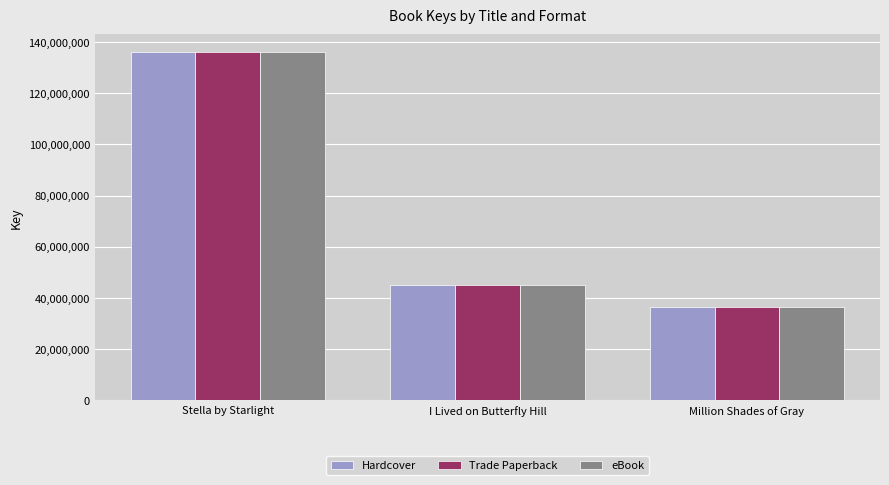

How many values in the Trade Paperback series are below 45004121?

1